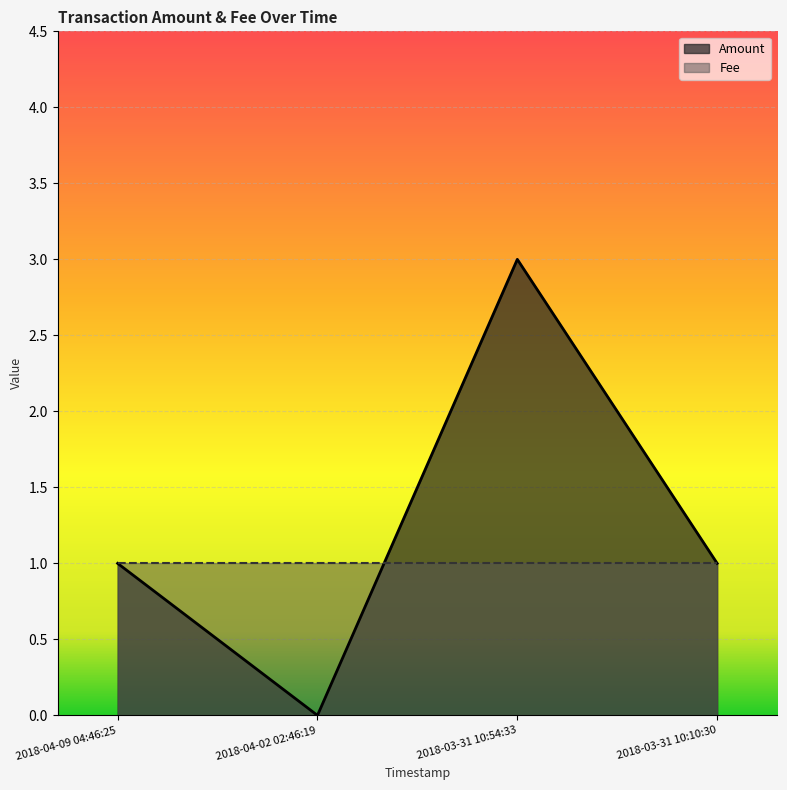

Between 2018-04-02 02:46:19 and 2018-03-31 10:10:30, which is larger?

2018-03-31 10:10:30